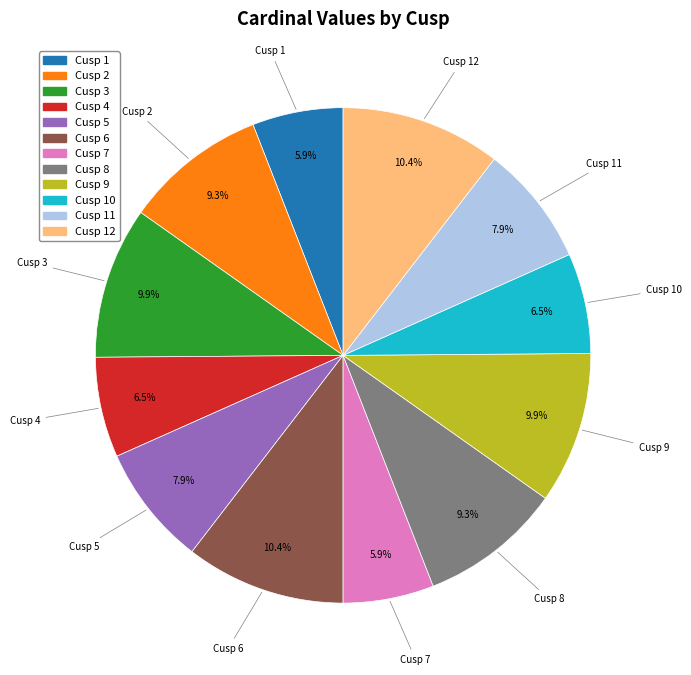

How many segments does this pie chart have?

12